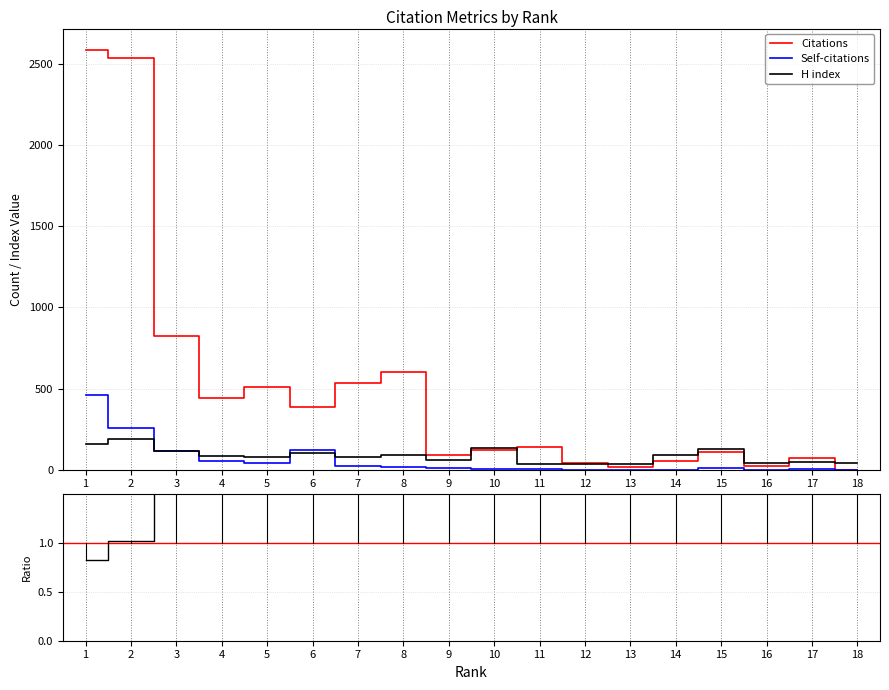

Does the chart have visible grid lines?

Yes